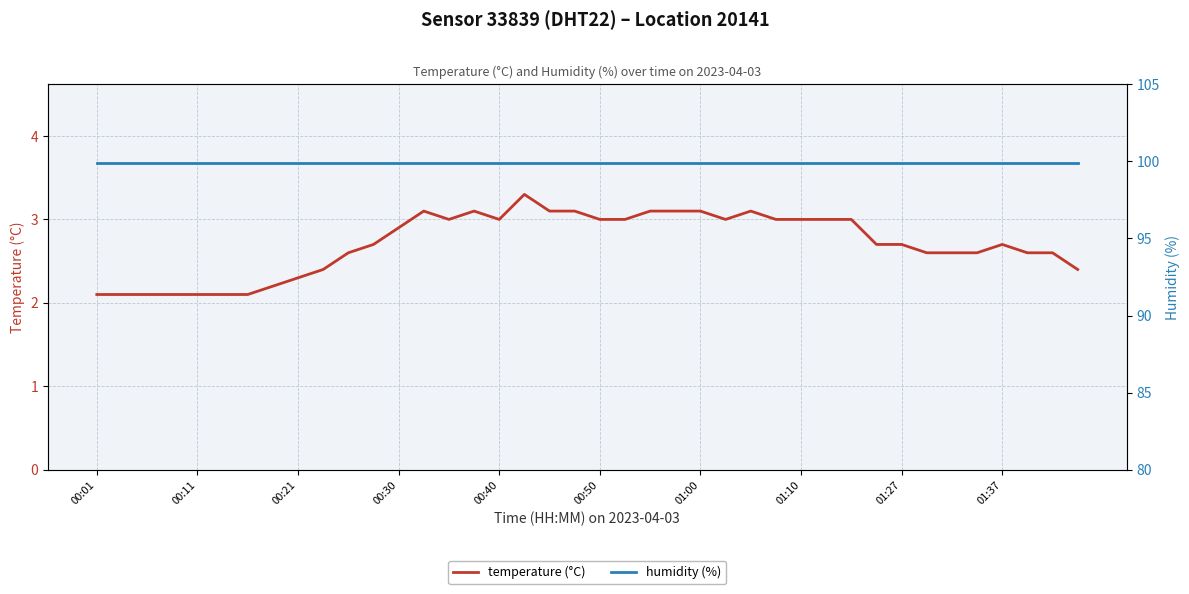

True or false: humidity (%) and temperature (°C) cross at least once.

False